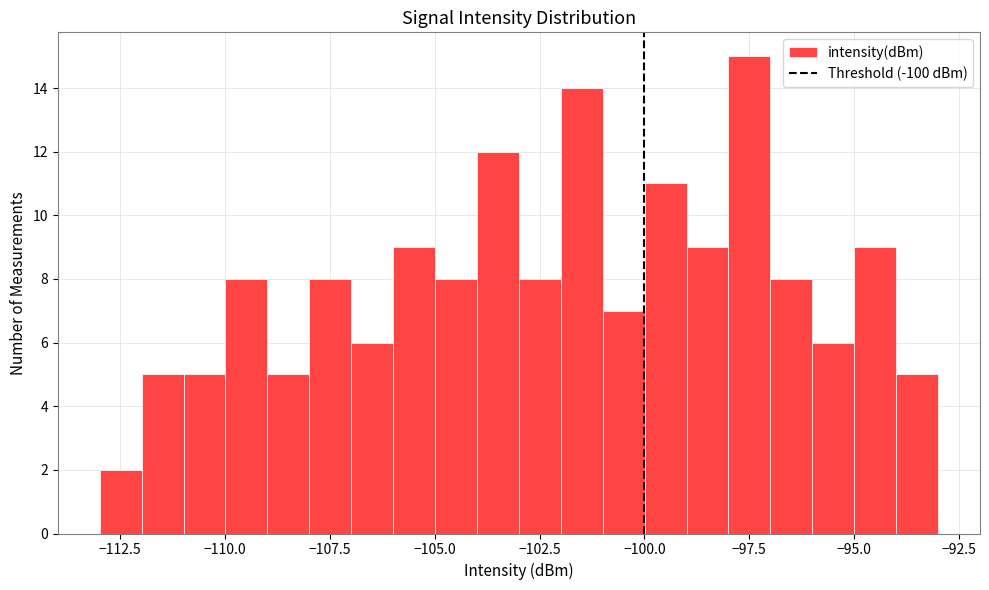

Around what value on the x-axis is the tallest bar? Give the approximate position of its centre, as read against the axis.

-97.5